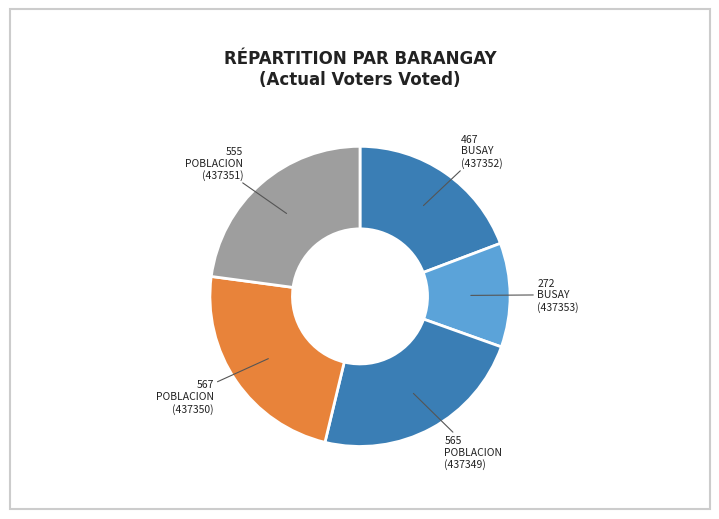

Rank the categories by value from highest to lowest.

POBLACION (437350), POBLACION (437349), POBLACION (437351), BUSAY (437352), BUSAY (437353)